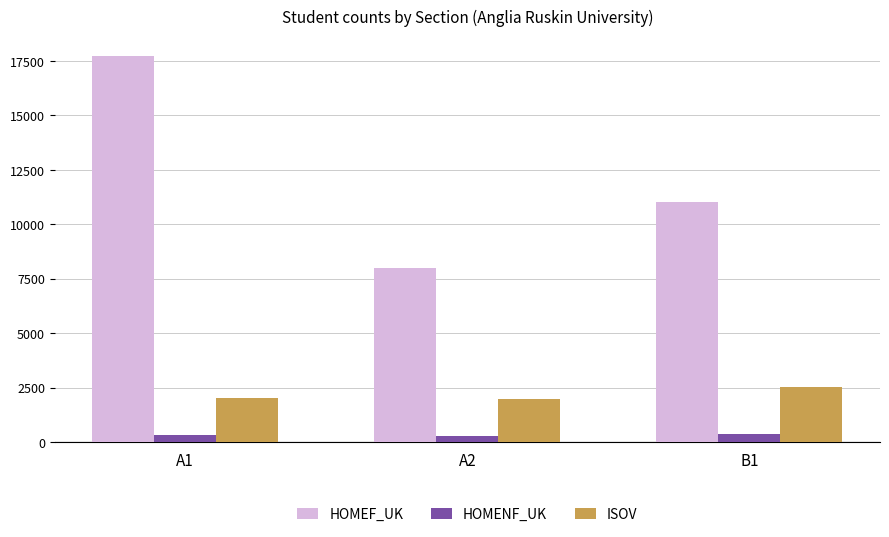

How many categories are shown in the chart?

3